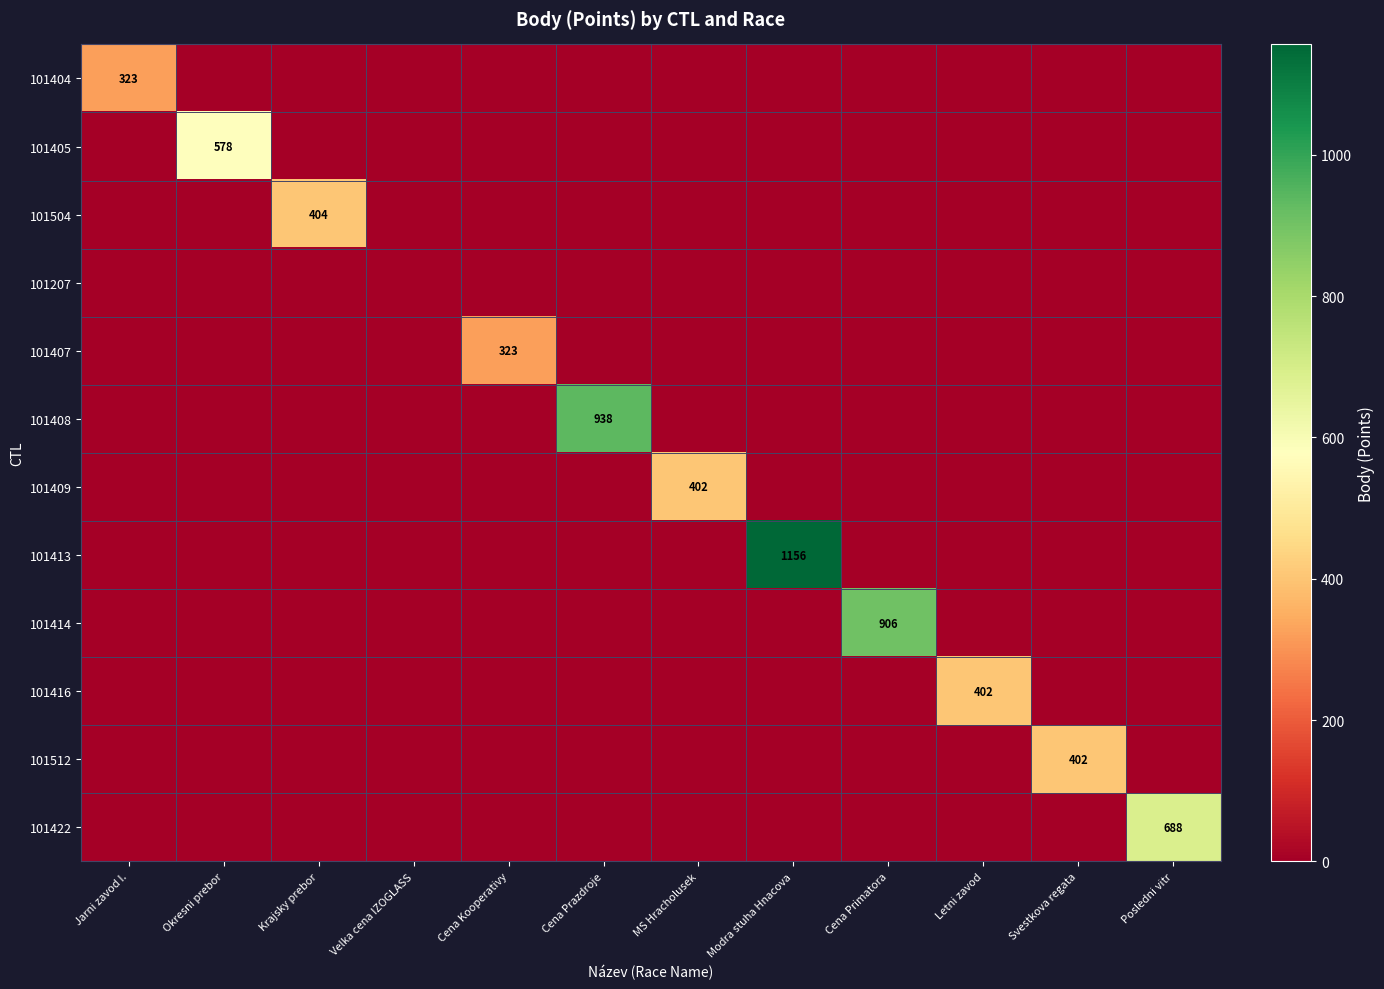

The value of 101504 at Modra stuha Hnacova is -208. True or false?

False